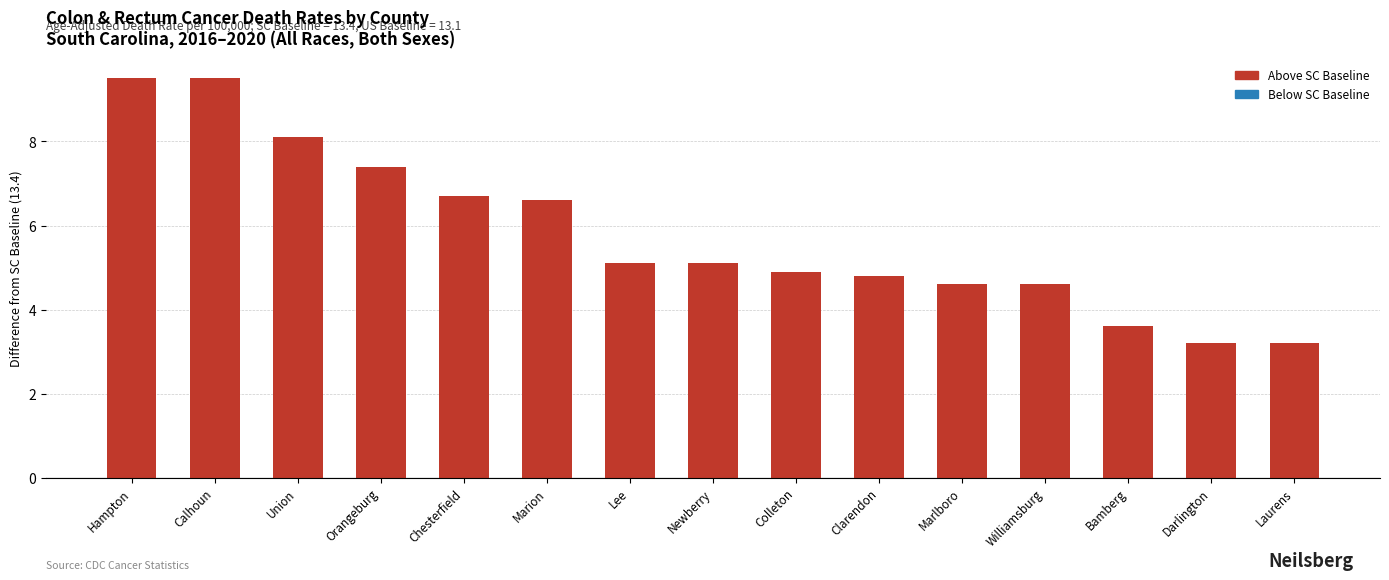

What position from the right is Laurens?

1